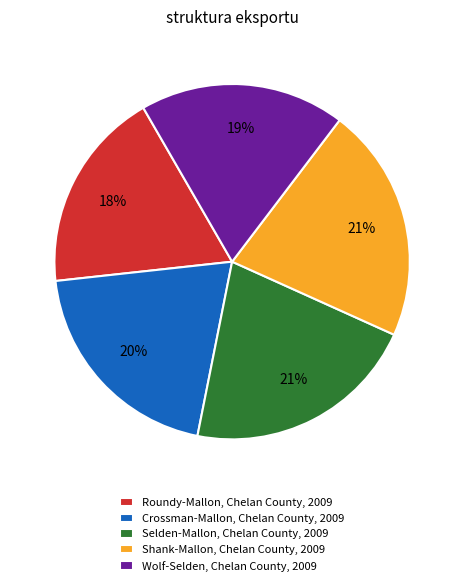

Do Selden-Mallon, Chelan County, 2009 and Crossman-Mallon, Chelan County, 2009 together represent more than half of the pie?

No